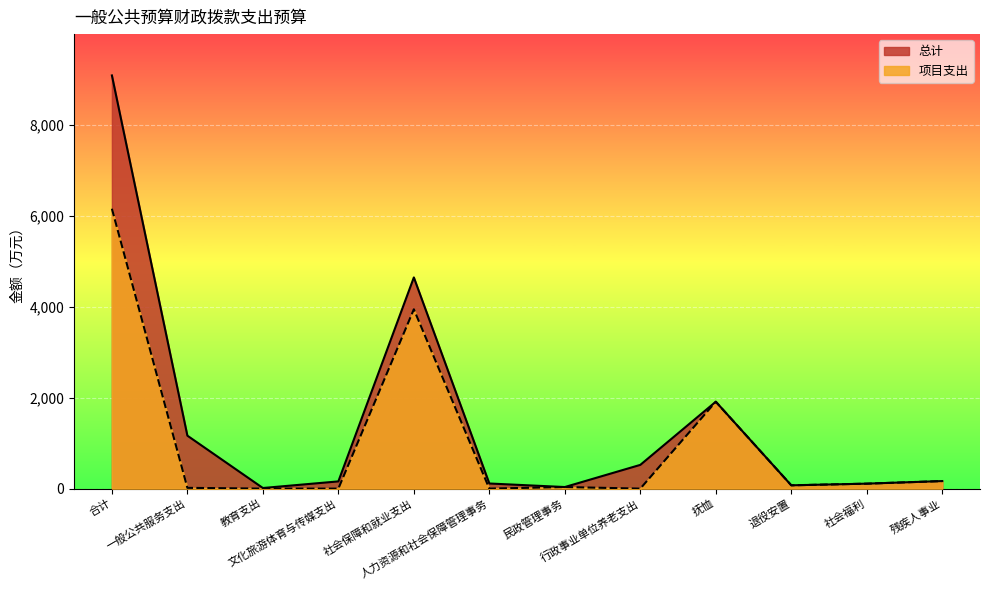

Is the value of 总计 at 文化旅游体育与传媒支出 greater than the value of 项目支出 at 一般公共服务支出?

Yes